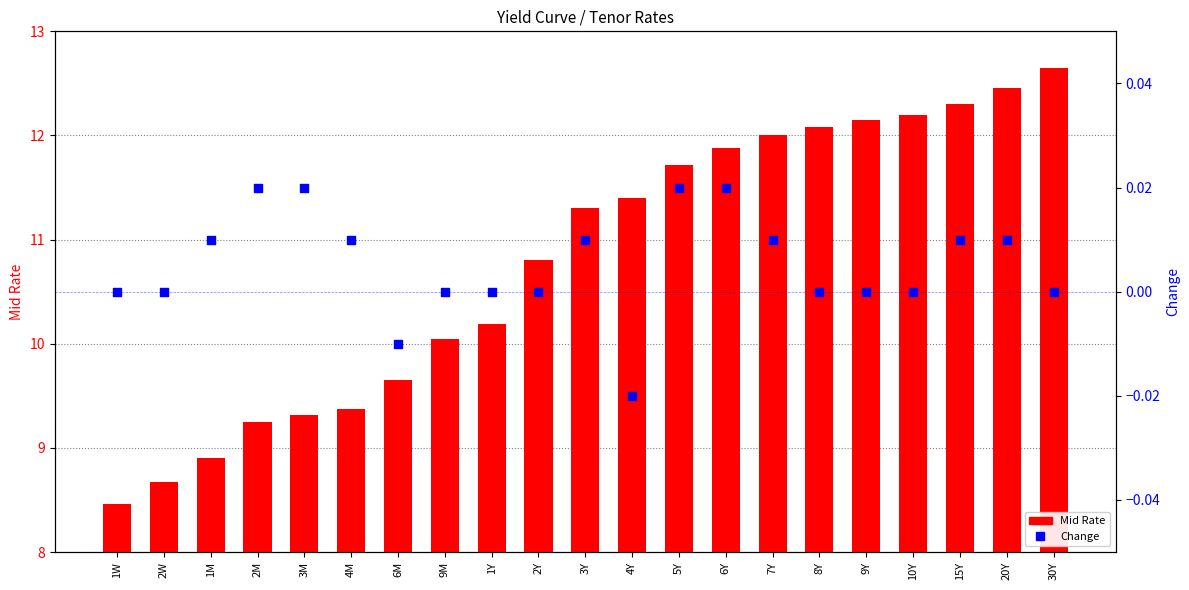

Which series has the largest Y range (max minus min)?

Mid Rate